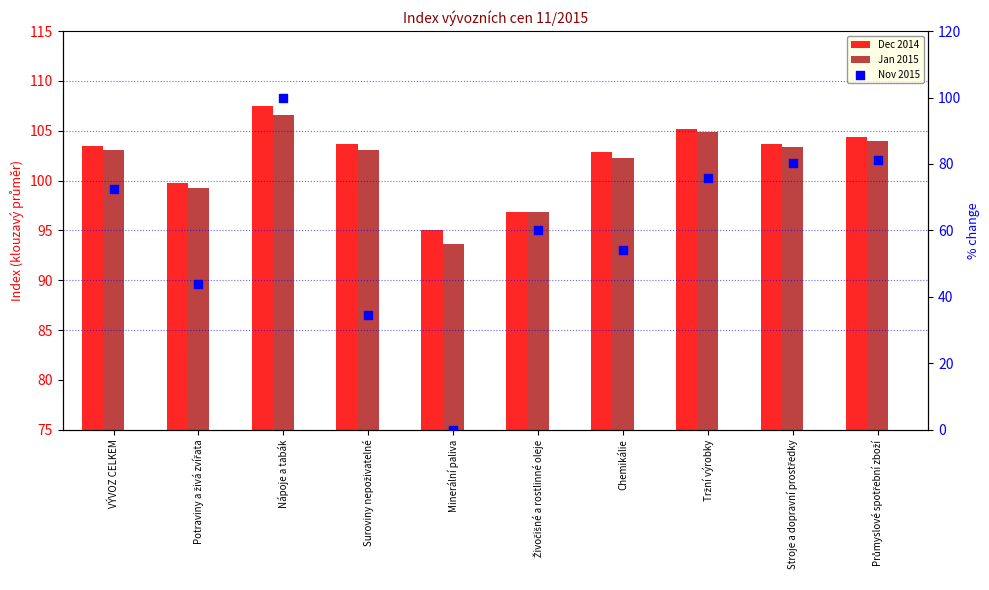

Which series reaches the maximum Y coordinate?

Dec 2014